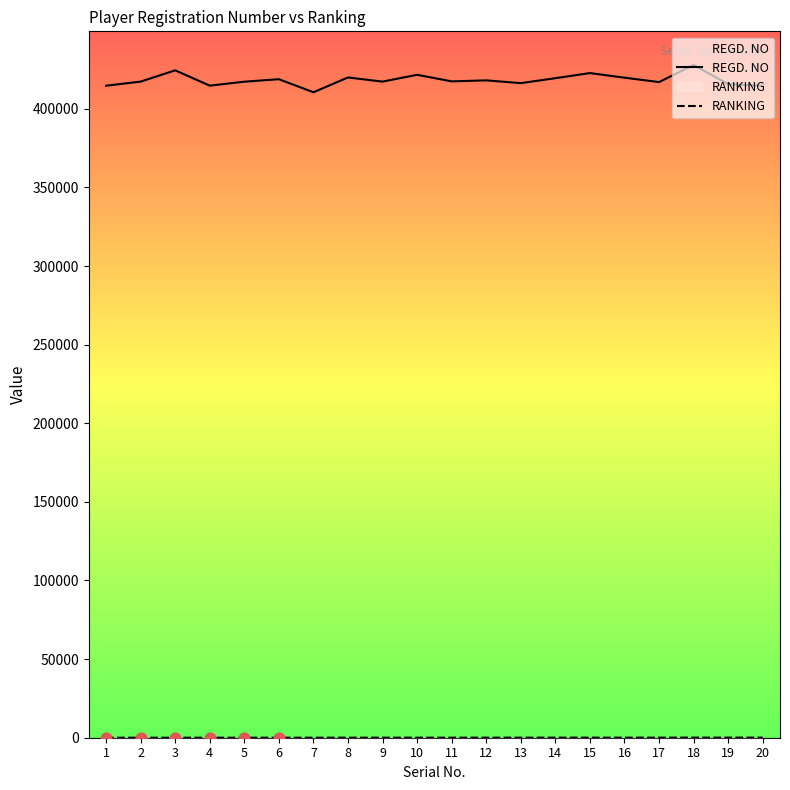

Which series contains the highest Y value?

REGD. NO